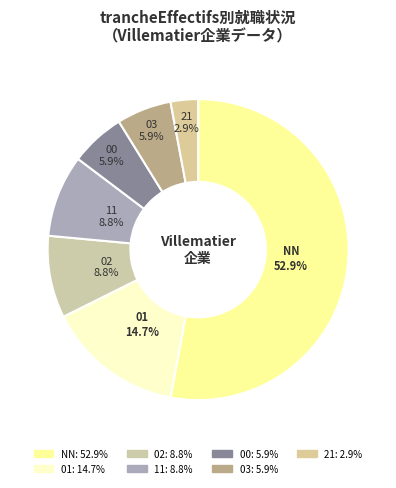

What percentage is the 02 slice, to the nearest percent?

9%